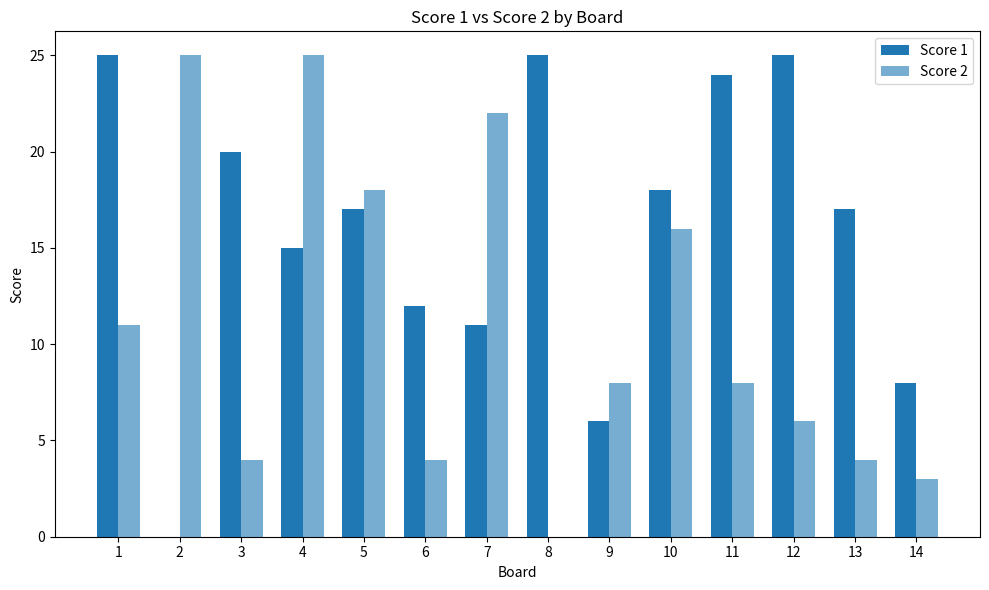

Reading right to left, list all the values displayed in this chart.

Score 1: 8	17	25	24	18	6	25	11	12	17	15	20	0	25
Score 2: 3	4	6	8	16	8	0	22	4	18	25	4	25	11